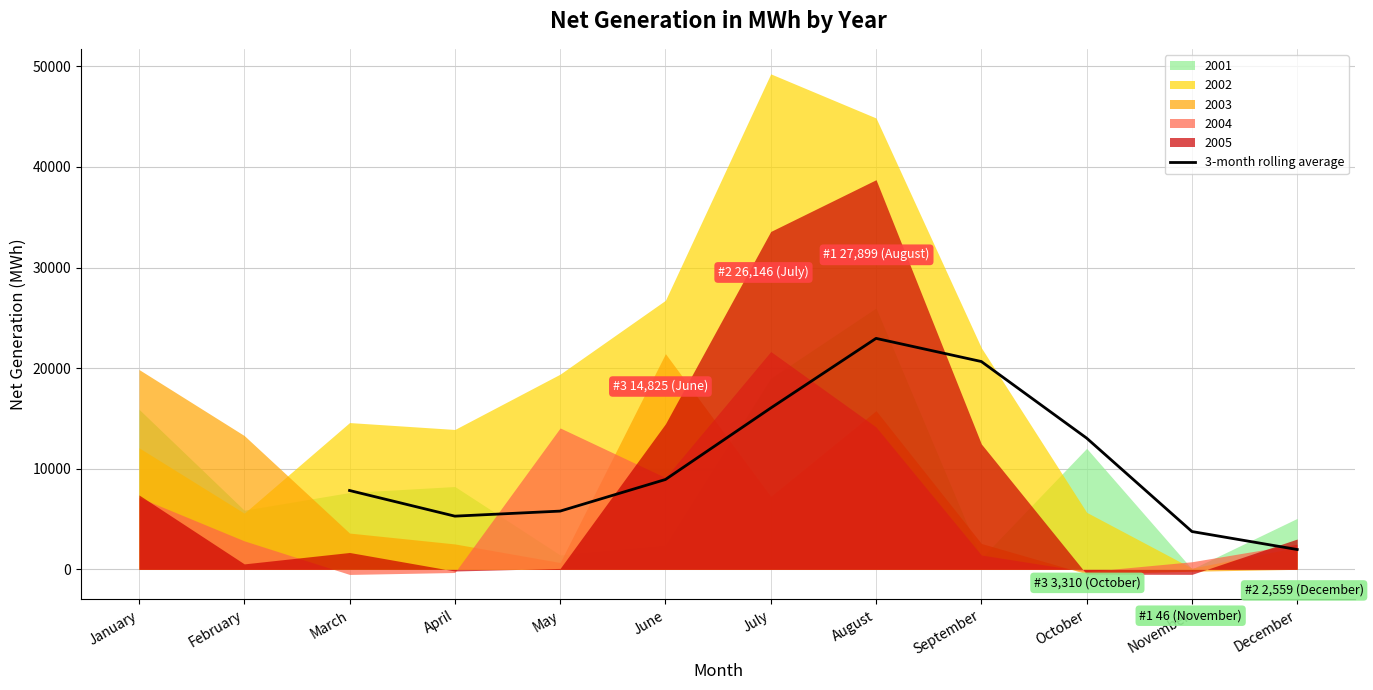

How many categories are shown in the chart?

10